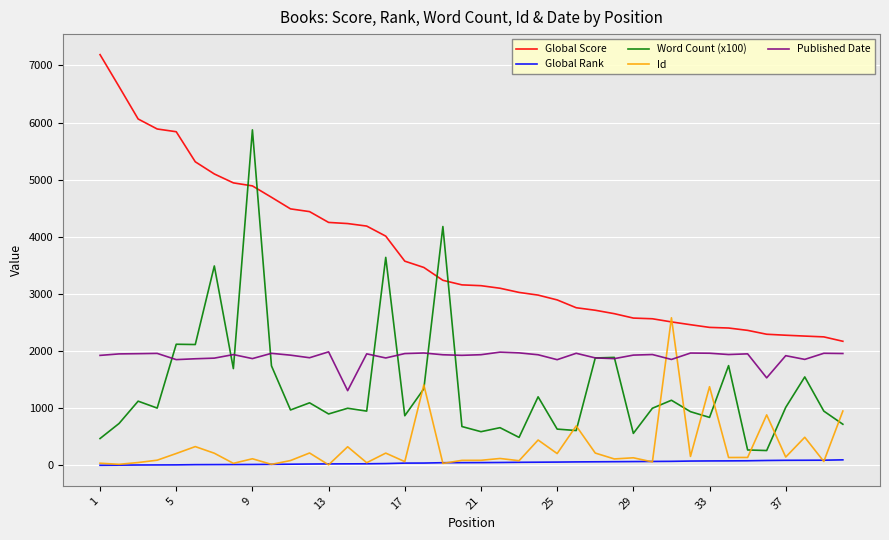

What is the maximum value shown in the chart?

7188